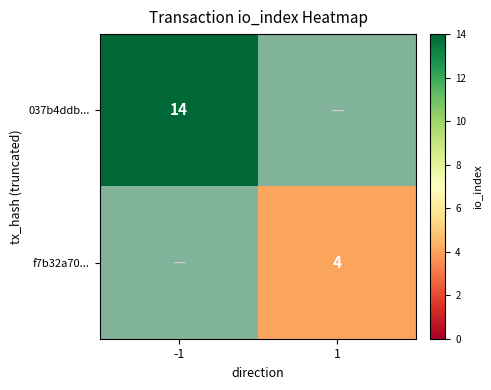

True or false: f7b32a70... has a value of 4 at 1.

True